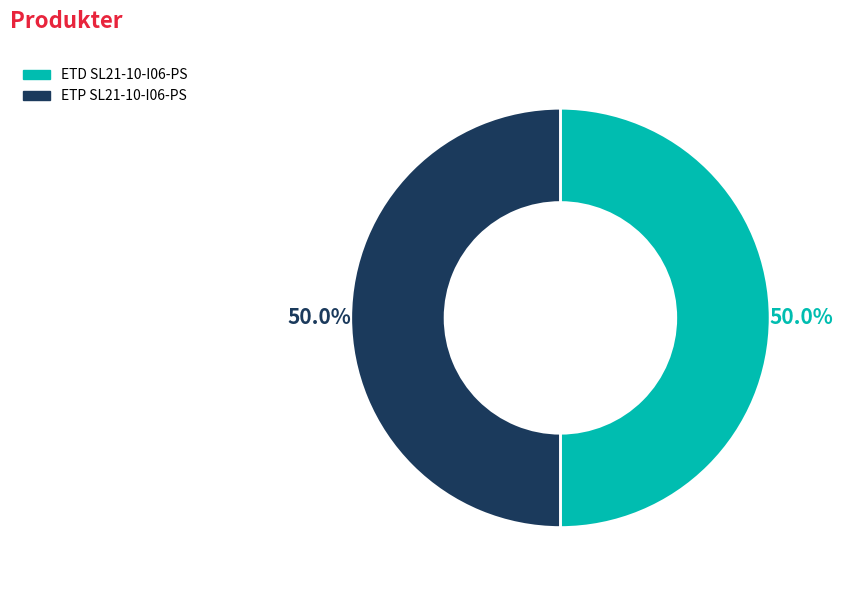

Is the sum of ETD SL21-10-I06-PS and ETP SL21-10-I06-PS greater than half?

Yes